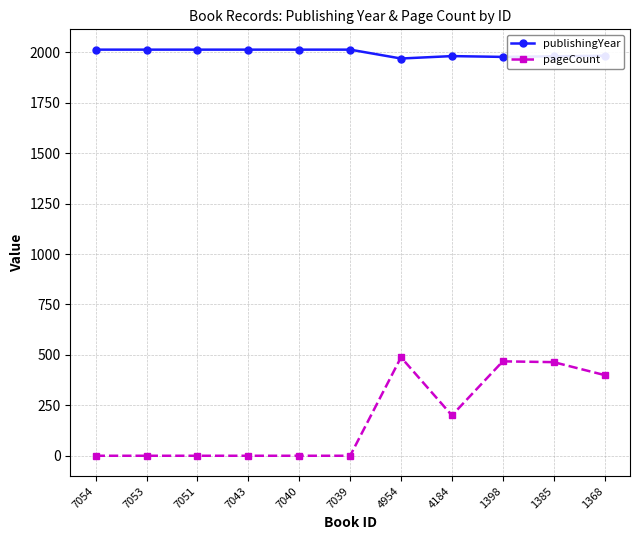

Which series has the widest spread of values?

pageCount